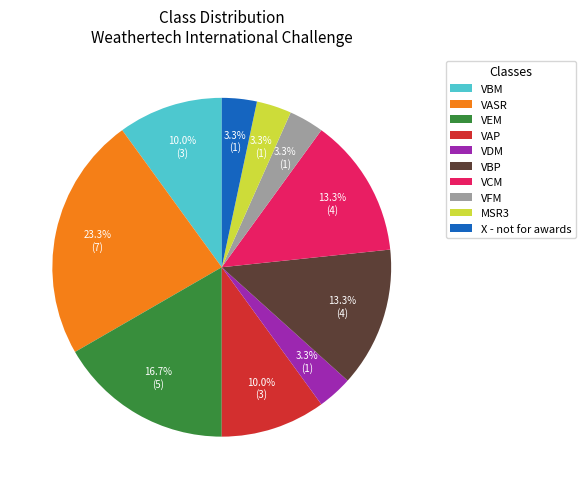

What is the ratio of the value at MSR3 to the value at VFM?

1.0